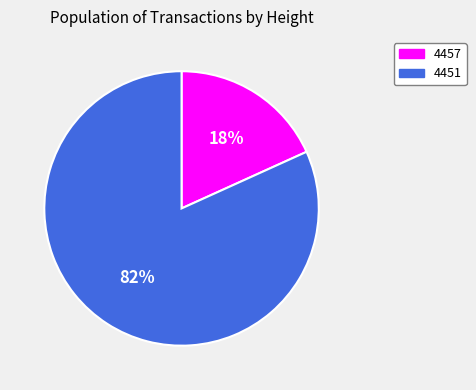

Do 4457 and 4451 together represent more than half of the pie?

Yes